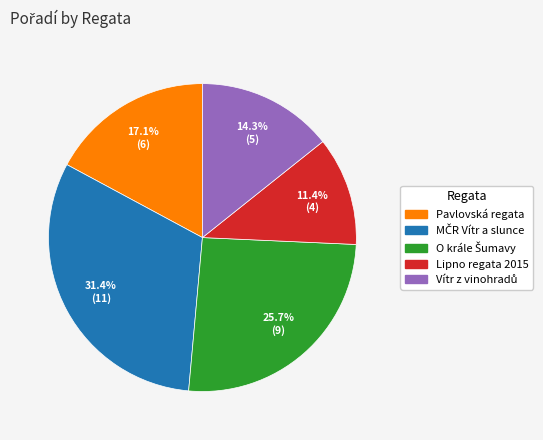

How many slices are in this pie chart?

5